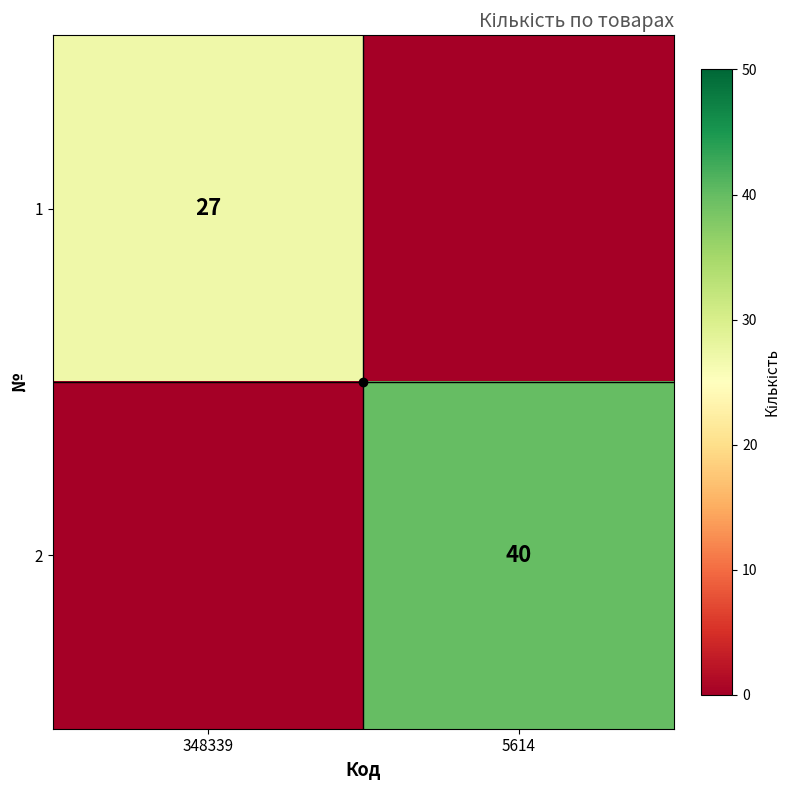

The 1 series shows 27 at 348339. True or false?

True